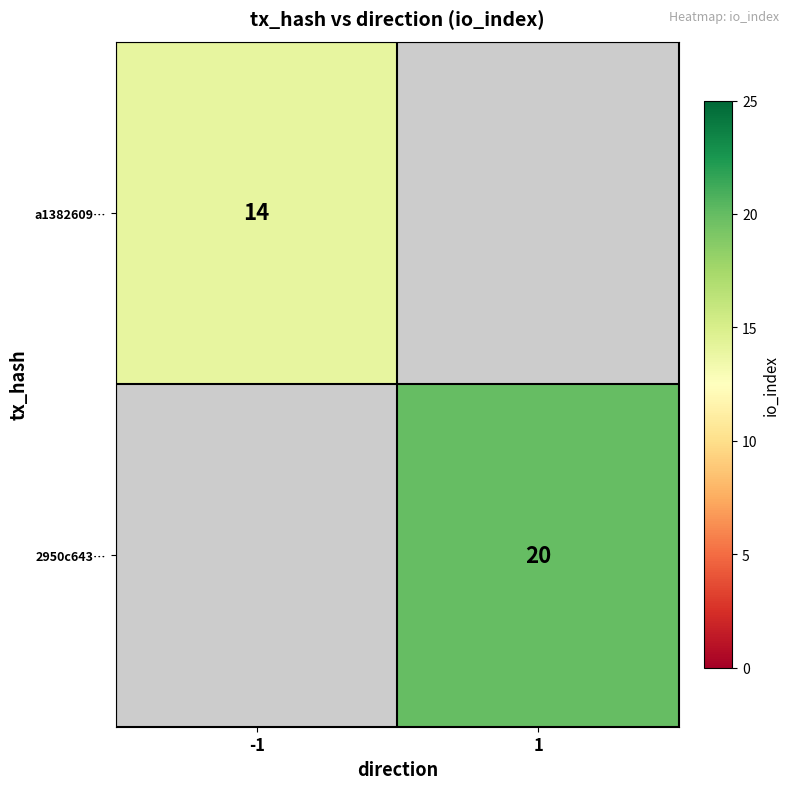

Is it true that 2950c643… equals 20 at 1?

True